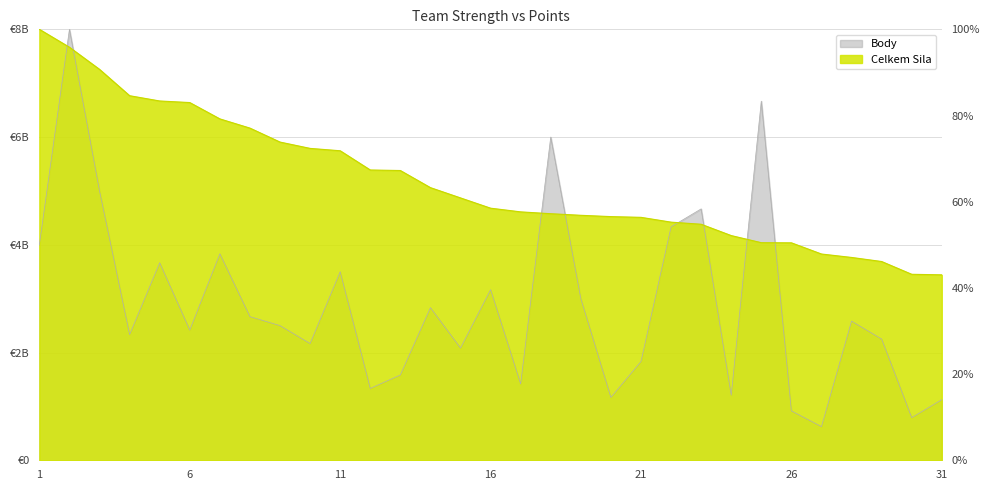

List the labels in order of Body value, largest first.

2, 25, 18, 3, 23, 22, 1, 7, 5, 11, 16, 19, 14, 8, 28, 9, 6, 4, 29, 10, 15, 21, 13, 17, 12, 24, 20, 31, 26, 30, 27